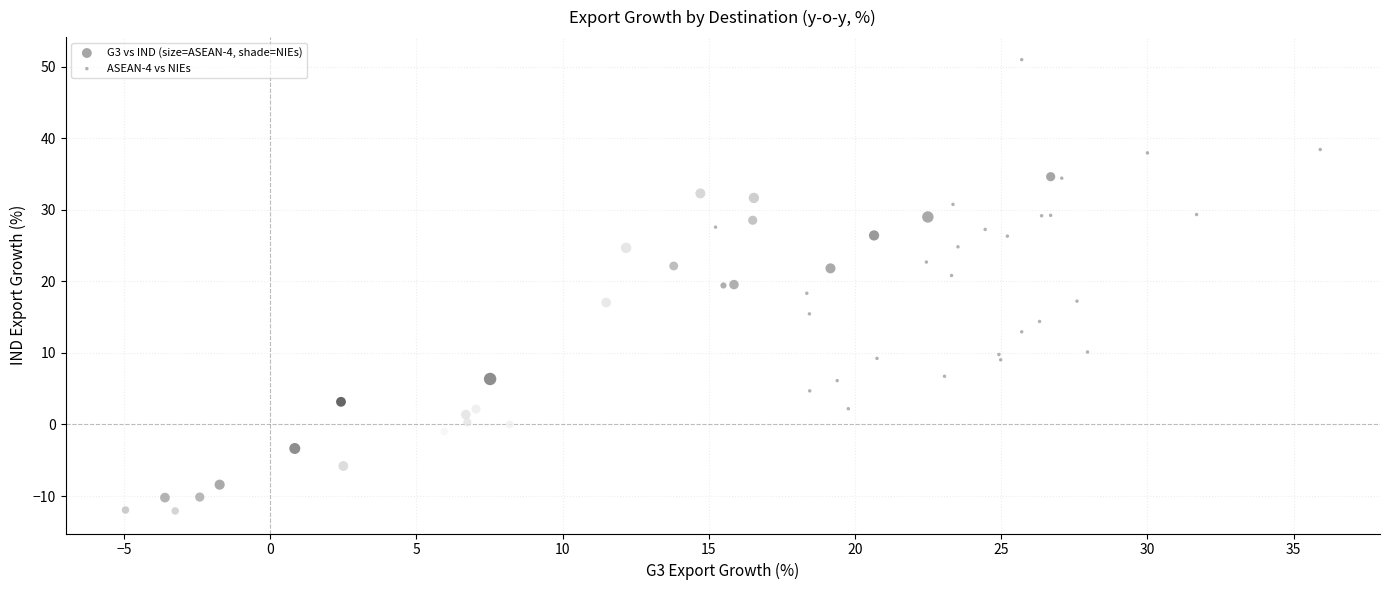

What are all the series names shown in the legend?

G3 vs IND (size=ASEAN-4, shade=NIEs), ASEAN-4 vs NIEs